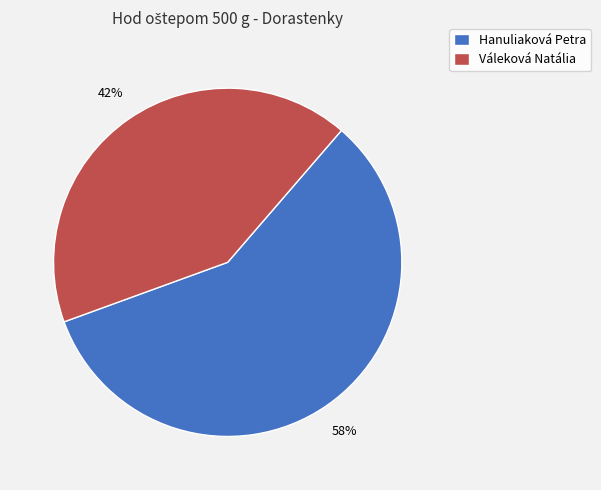

Between Váleková Natália and Hanuliaková Petra, which is larger?

Hanuliaková Petra